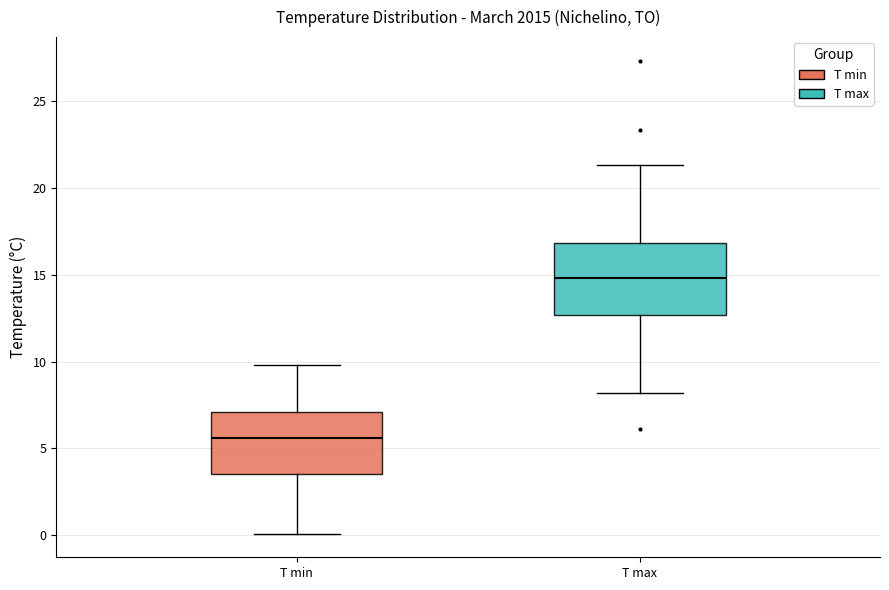

Reading left to right, read every box against the y-axis: the position of its median line, the range the box covers, and the ends of its whiskers. The values are not printed on the chart, so give them approximately, as read against the axis.

T min: median 5.5, box 3.5 to 7.0, whiskers 0.0 to 10.0
T max: median 15.0, box 12.5 to 17.0, whiskers 8.0 to 21.5